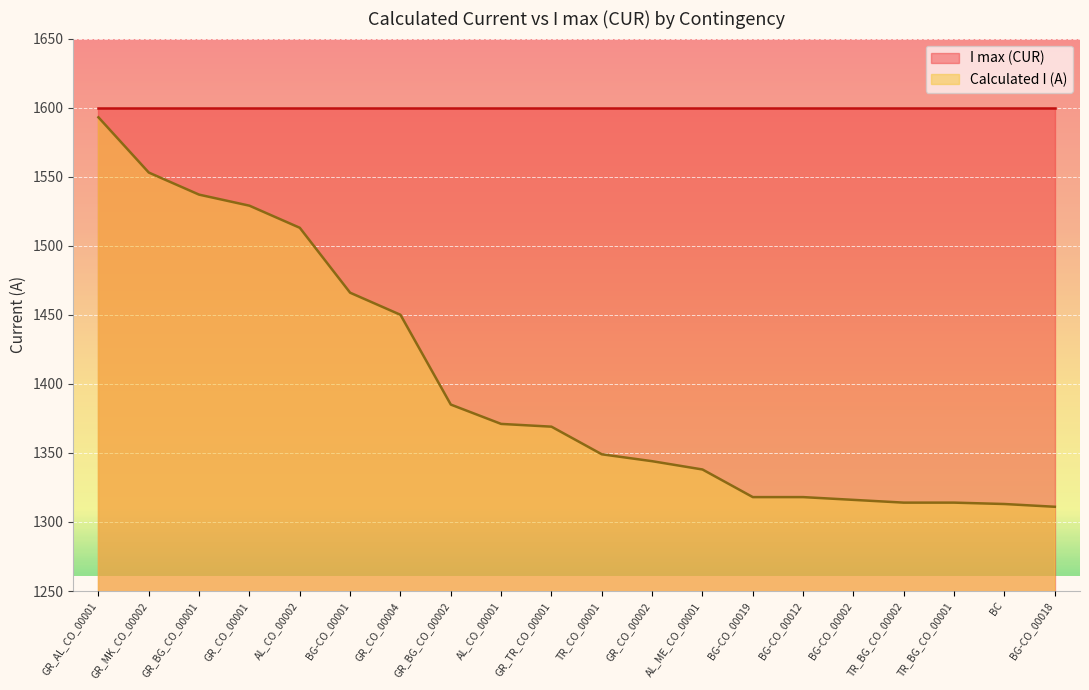

How many data points are less than 1369?

10